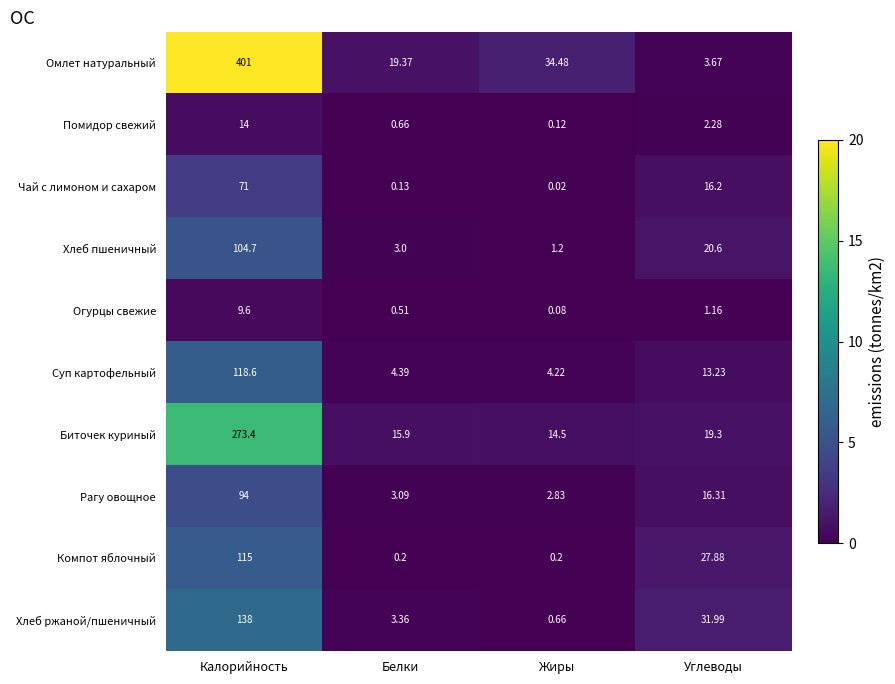

How many data points in Чай с лимоном и сахаром are less than 16?

2